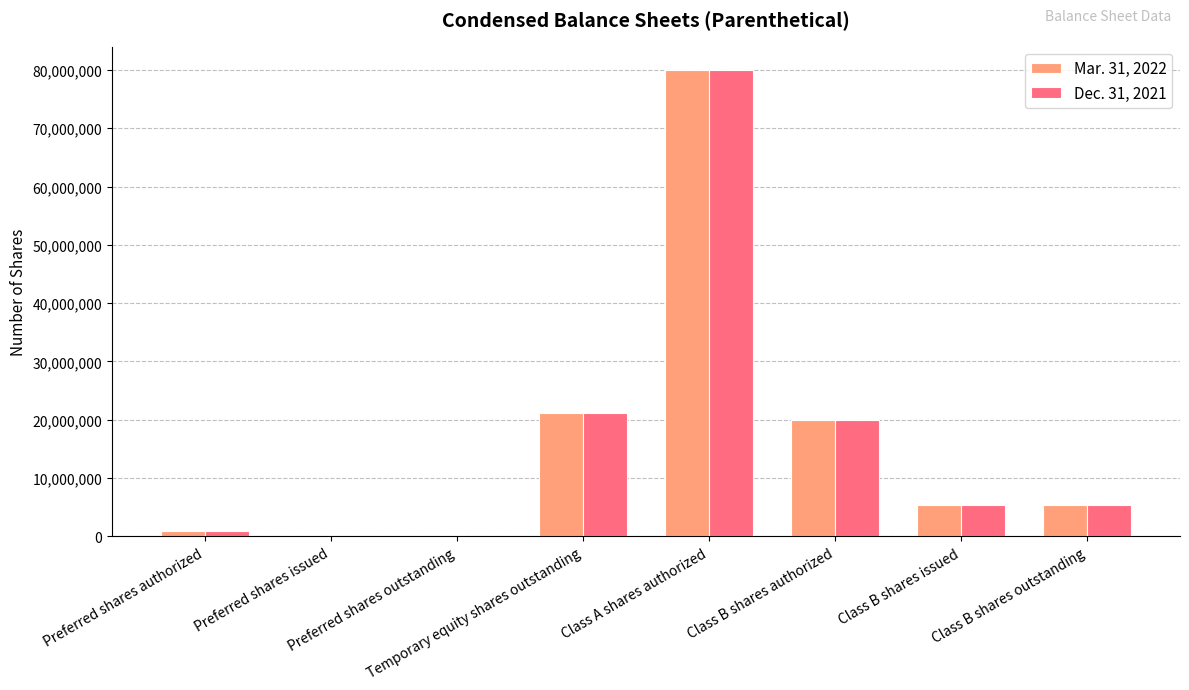

What is the greatest value displayed?

80000000